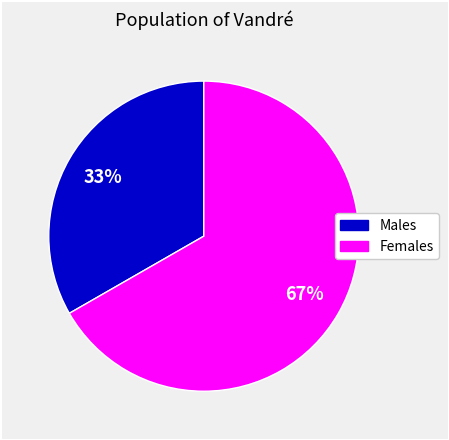

Does any single category account for the majority?

Yes